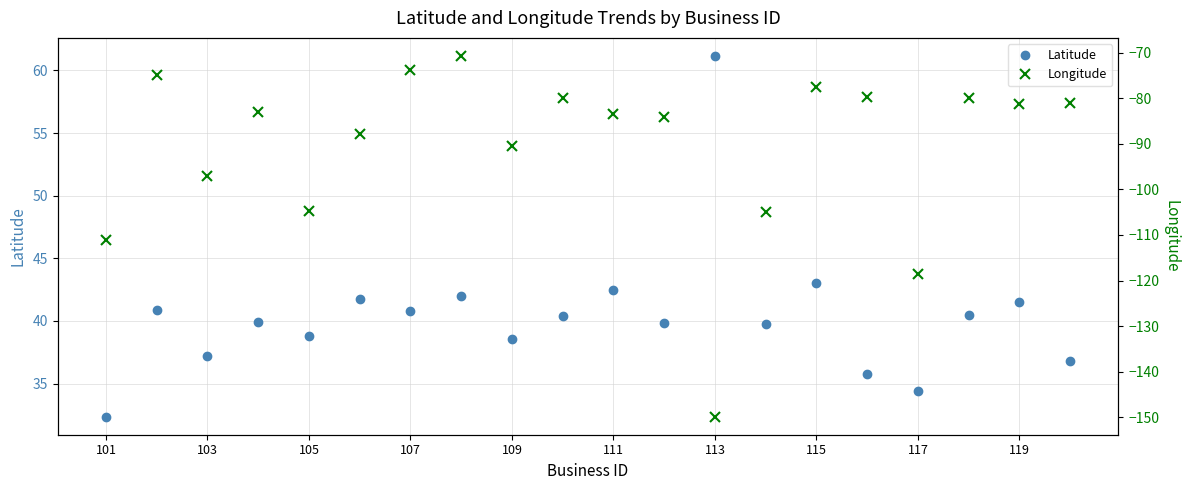

Reading left to right, what are all the values shown in this chart?

Latitude: 32.4	40.9	37.2	39.9	38.8	41.7	40.8	42.0	38.6	40.4	42.5	39.8	61.2	39.8	43.0	35.7	34.4	40.5	41.5	36.8
Longitude: -111.1	-75.0	-97.0	-82.9	-104.8	-87.9	-73.9	-70.7	-90.4	-79.9	-83.5	-84.2	-149.9	-104.9	-77.4	-79.7	-118.6	-80.0	-81.2	-81.0